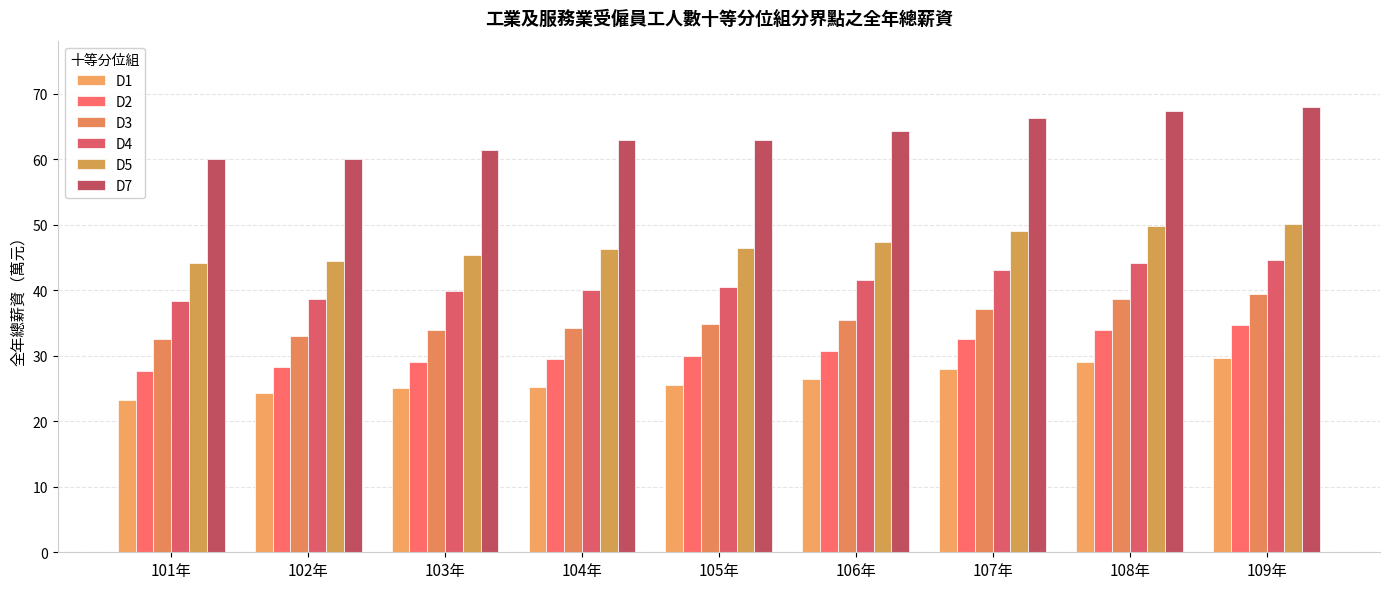

What is the sum of the D2 values at 102年 and 108年?

62.3